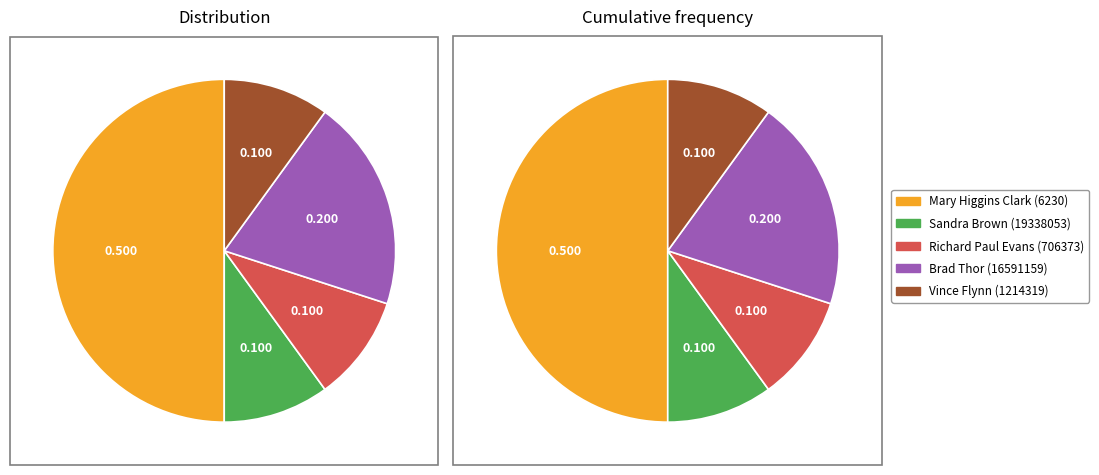

Is there a majority slice in this chart?

No